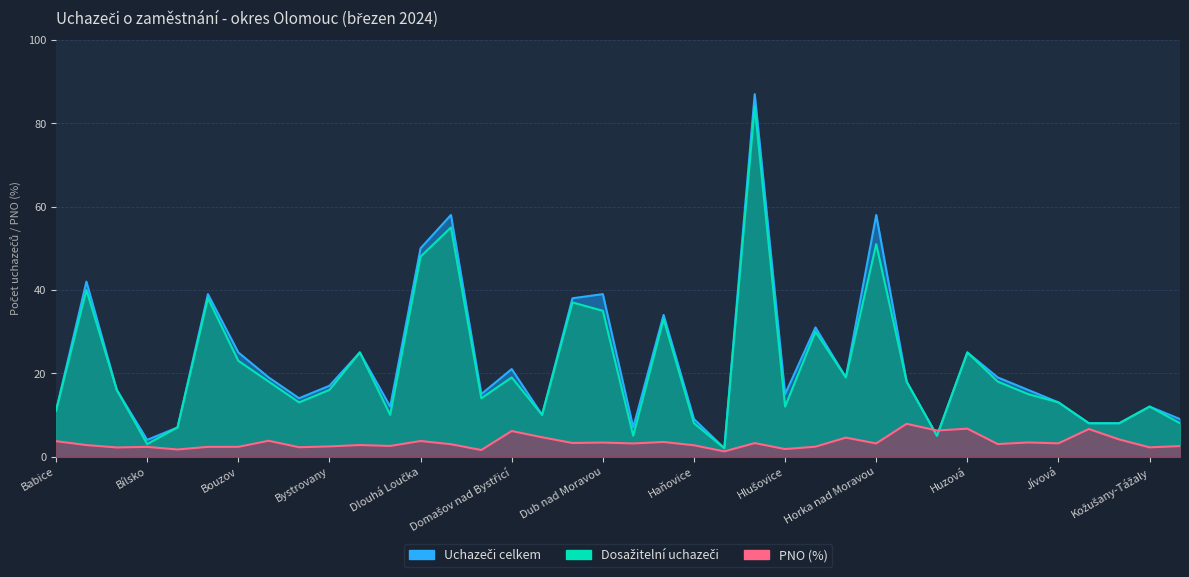

What is the difference between the maximum and minimum values in the PNO (%) series?

6.6